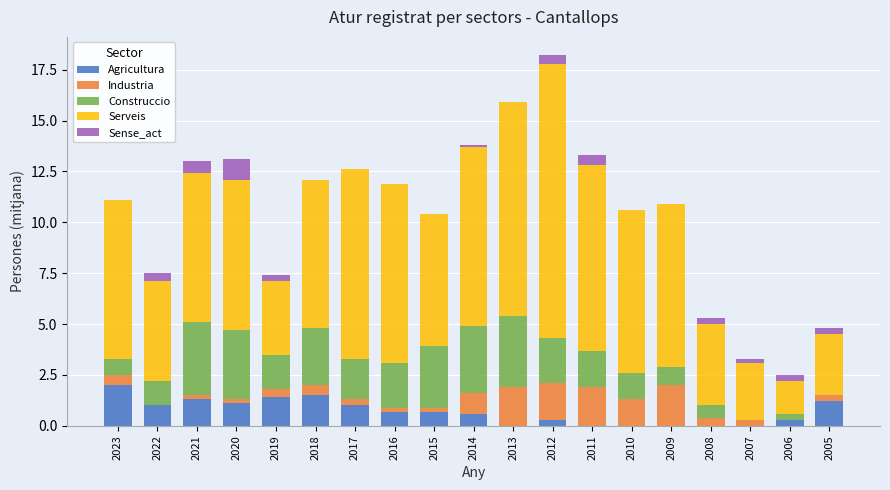

At which label does Agricultura reach its peak?

2023